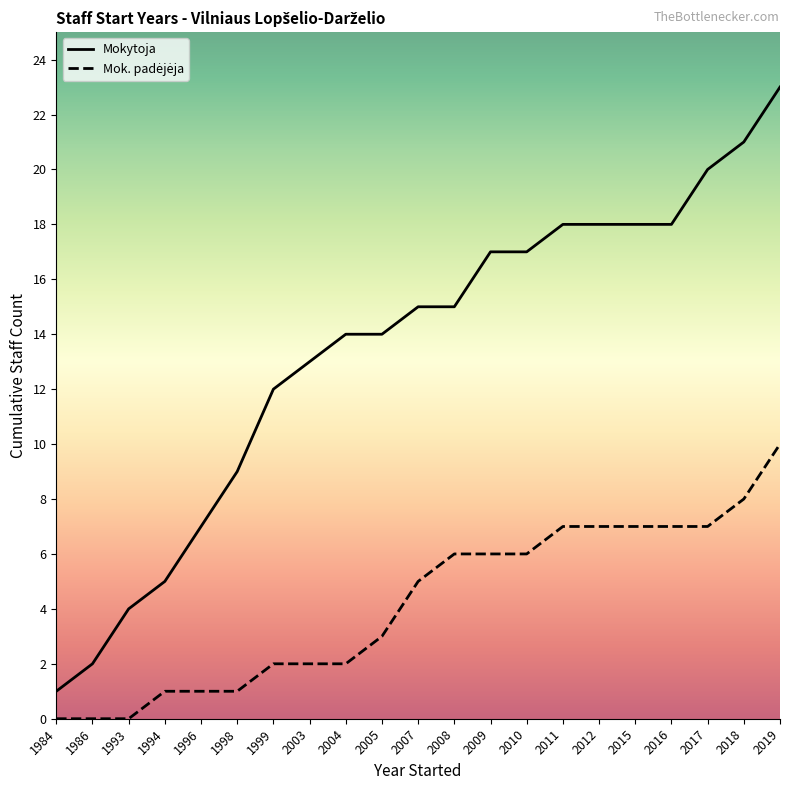

What are all the series names shown in the legend?

Mokytoja, Mok. padejeja